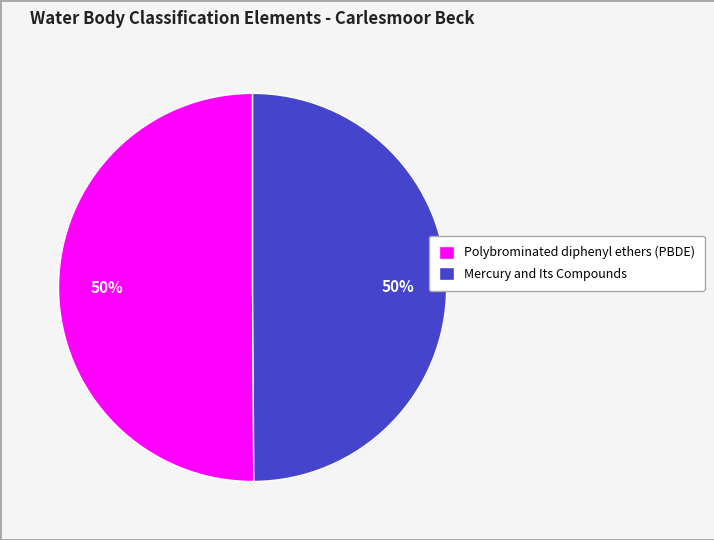

To the nearest percent, what is the combined percentage of Mercury and Its Compounds and Polybrominated diphenyl ethers (PBDE)?

100%